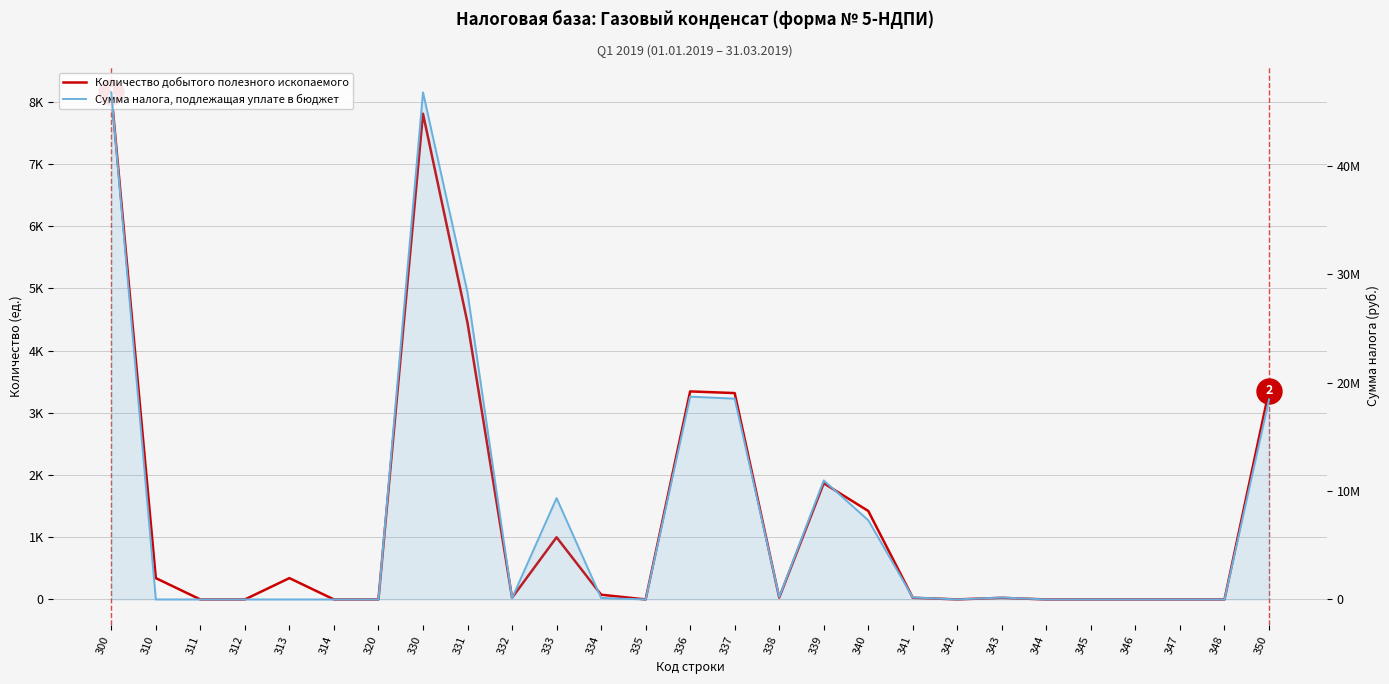

What are all the series names shown in the legend?

Количество добытого полезного ископаемого, Сумма налога, подлежащая уплате в бюджет